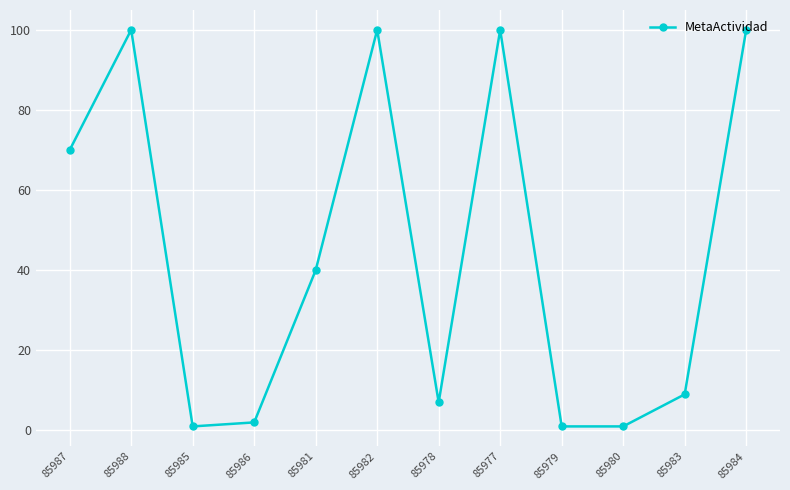

Does the chart have visible grid lines?

Yes